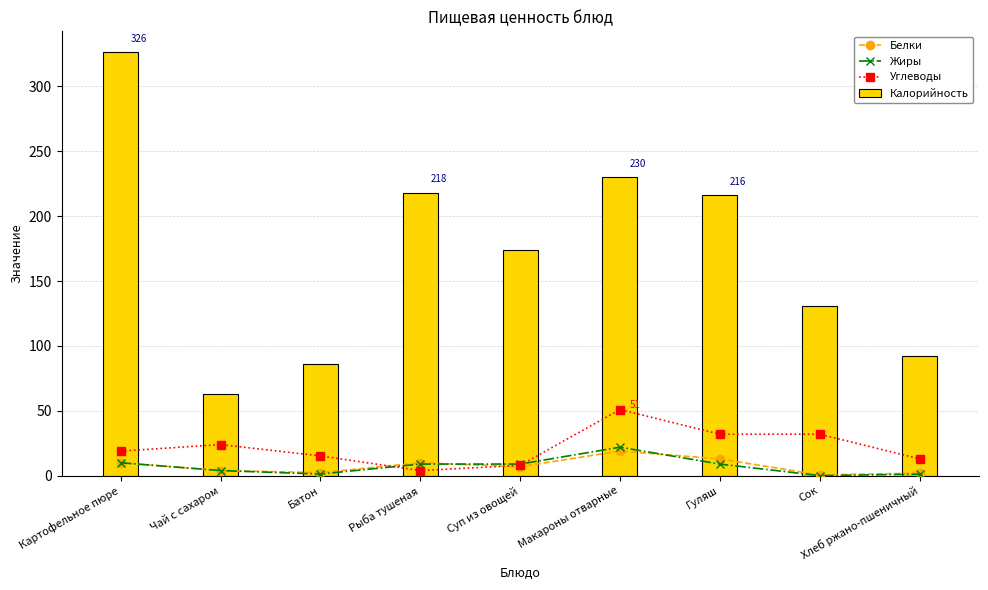

Between Чай с сахаром and Гуляш, which series saw the biggest shift?

Калорийность